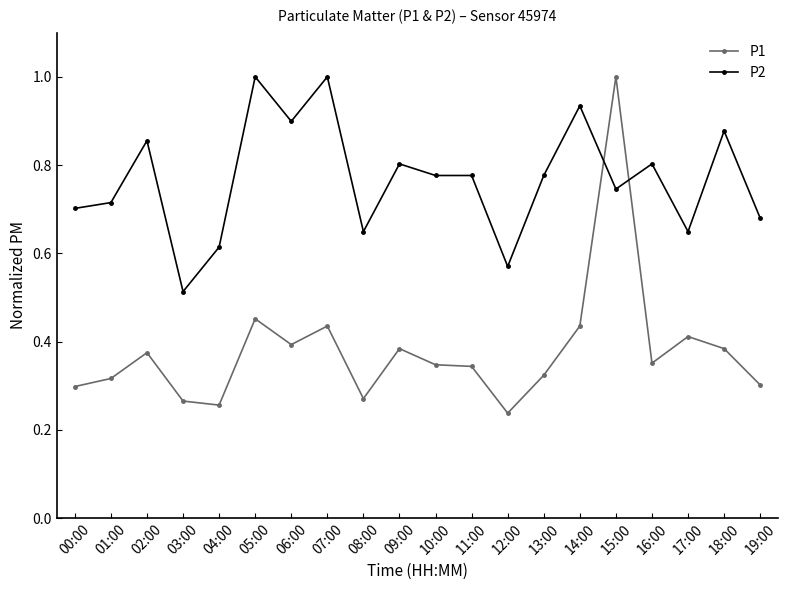

True or false: P2 has more than 1 points higher than both neighbors.

True